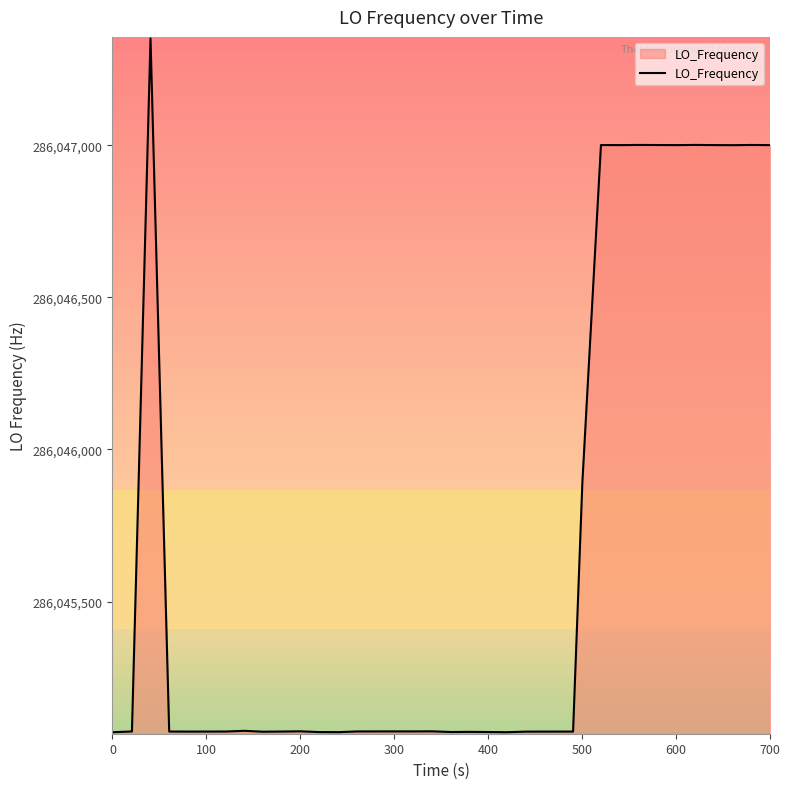

What is the difference between the maximum and minimum values?

2281.0